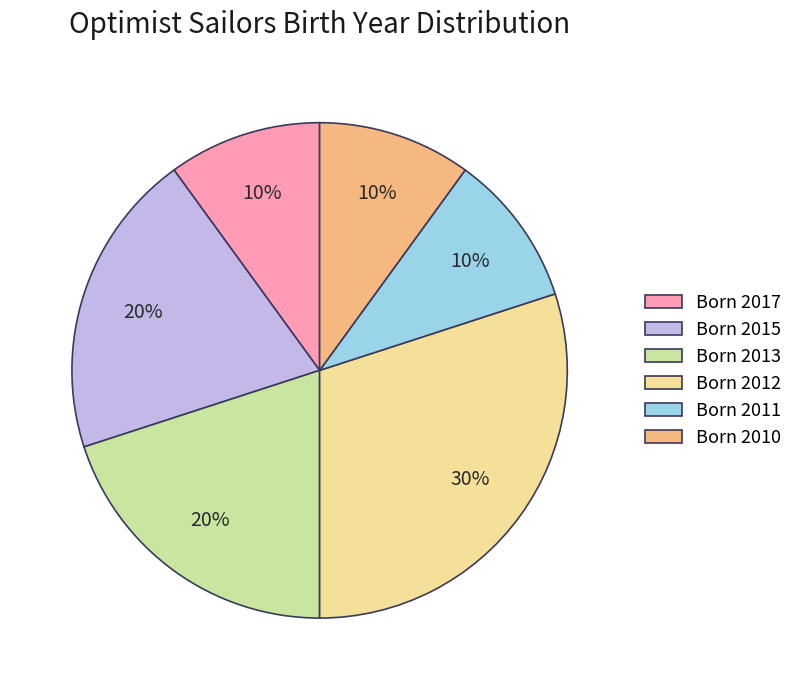

Between Born 2015 and Born 2011, which is larger?

Born 2015